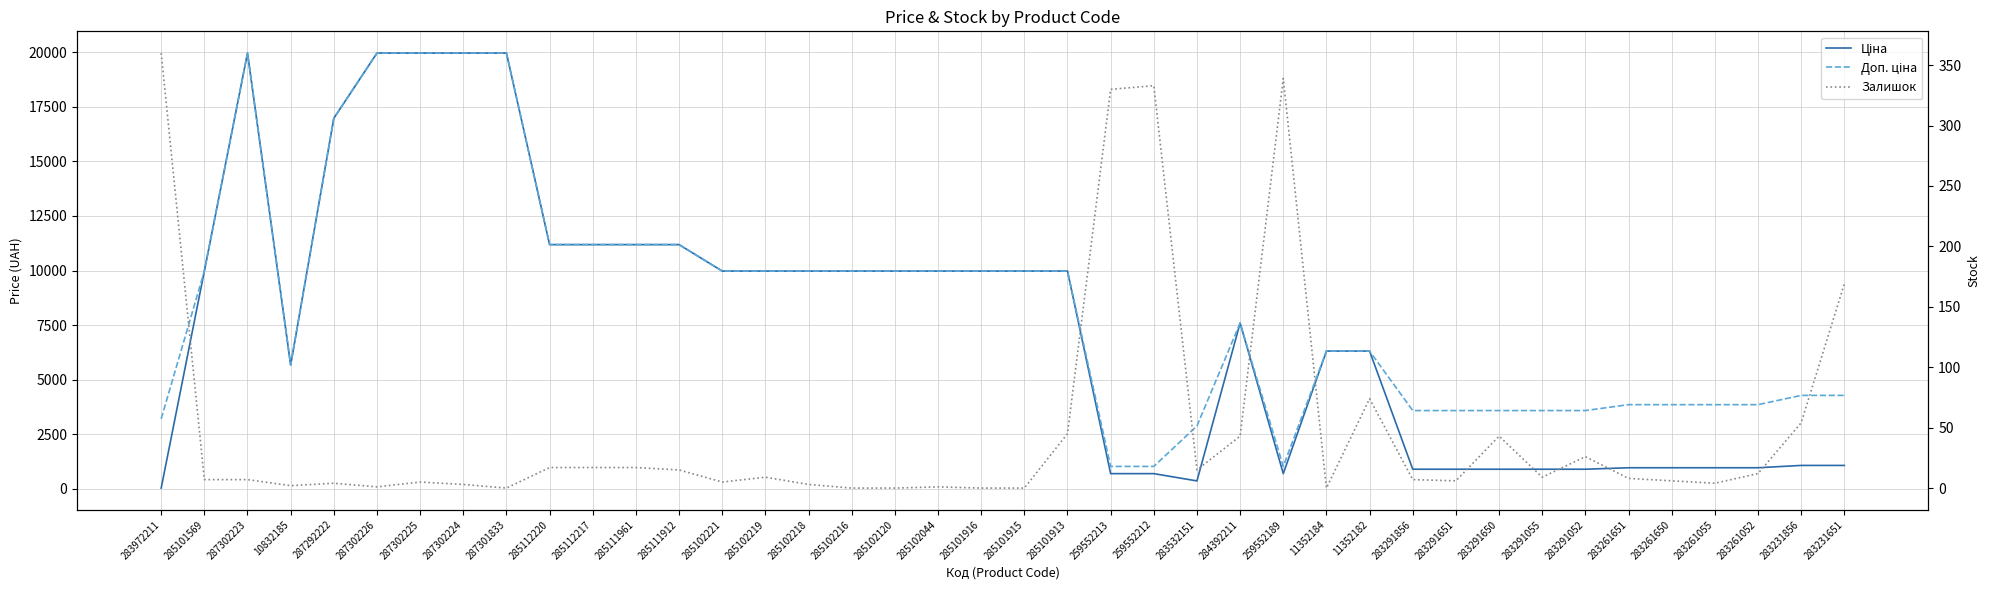

Reading left to right, what are all the values shown in this chart?

Ціна: 283972211=32.0	285101569=9975.0	287302223=19964.2	10832185=5673.8	287292222=16976.3	287302226=19964.2	287302225=19964.2	287302224=19964.2	287301833=19964.2	285112220=11188.2	285112217=11188.2	285111961=11188.2	285111912=11188.2	285102221=9975.0	285102219=9975.0	285102218=9975.0	285102216=9975.0	285102120=9975.0	285102044=9975.0	285101916=9975.0	285101915=9975.0	285101913=9975.0	259552213=693.7	259552212=693.7	283532151=359.9	284392211=7596.5	259552189=693.7	11352184=6308.8	11352182=6308.8	283291856=895.9	283291651=895.9	283291650=895.9	283291055=895.9	283291052=895.9	283261651=963.5	283261650=963.5	283261055=963.5	283261052=963.5	283231856=1069.8	283231651=1069.8
Доп. ціна: 283972211=3205.0	285101569=9975.0	287302223=19964.2	10832185=5673.8	287292222=16976.3	287302226=19964.2	287302225=19964.2	287302224=19964.2	287301833=19964.2	285112220=11188.2	285112217=11188.2	285111961=11188.2	285111912=11188.2	285102221=9975.0	285102219=9975.0	285102218=9975.0	285102216=9975.0	285102120=9975.0	285102044=9975.0	285101916=9975.0	285101915=9975.0	285101913=9975.0	259552213=1024.6	259552212=1024.6	283532151=2878.8	284392211=7596.5	259552189=1024.6	11352184=6308.8	11352182=6308.8	283291856=3583.6	283291651=3583.6	283291650=3583.6	283291055=3583.6	283291052=3583.6	283261651=3854.0	283261650=3854.0	283261055=3854.0	283261052=3854.0	283231856=4279.1	283231651=4279.1
Залишок: 283972211=360.0	285101569=7.0	287302223=7.0	10832185=2.0	287292222=4.0	287302226=1.0	287302225=5.0	287302224=3.0	287301833=0.0	285112220=17.0	285112217=17.0	285111961=17.0	285111912=15.0	285102221=5.0	285102219=9.0	285102218=3.0	285102216=0.0	285102120=0.0	285102044=1.0	285101916=0.0	285101915=0.0	285101913=45.0	259552213=330.0	259552212=333.0	283532151=15.0	284392211=43.0	259552189=339.0	11352184=0.0	11352182=74.0	283291856=7.0	283291651=6.0	283291650=43.0	283291055=9.0	283291052=26.0	283261651=8.0	283261650=6.0	283261055=4.0	283261052=12.0	283231856=54.0	283231651=169.0